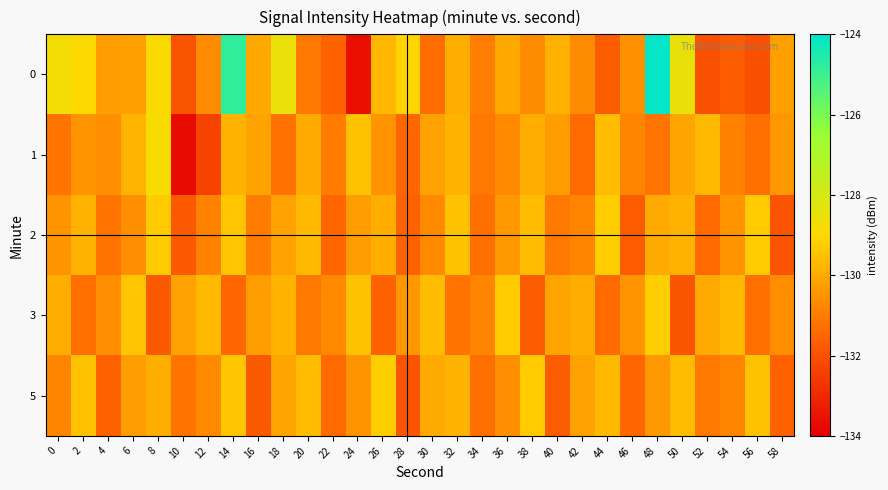

At which category is the sum across all series the highest?

48